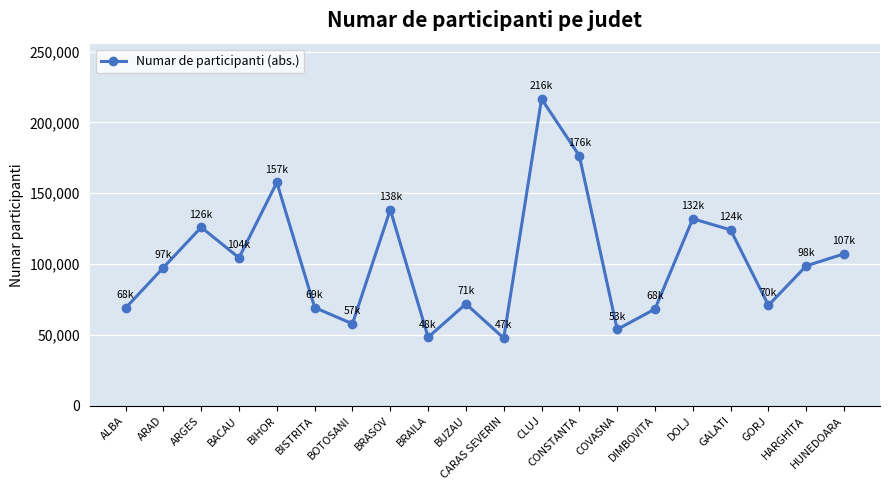

What is the sum of the values at BUZAU and HARGHITA?

170728